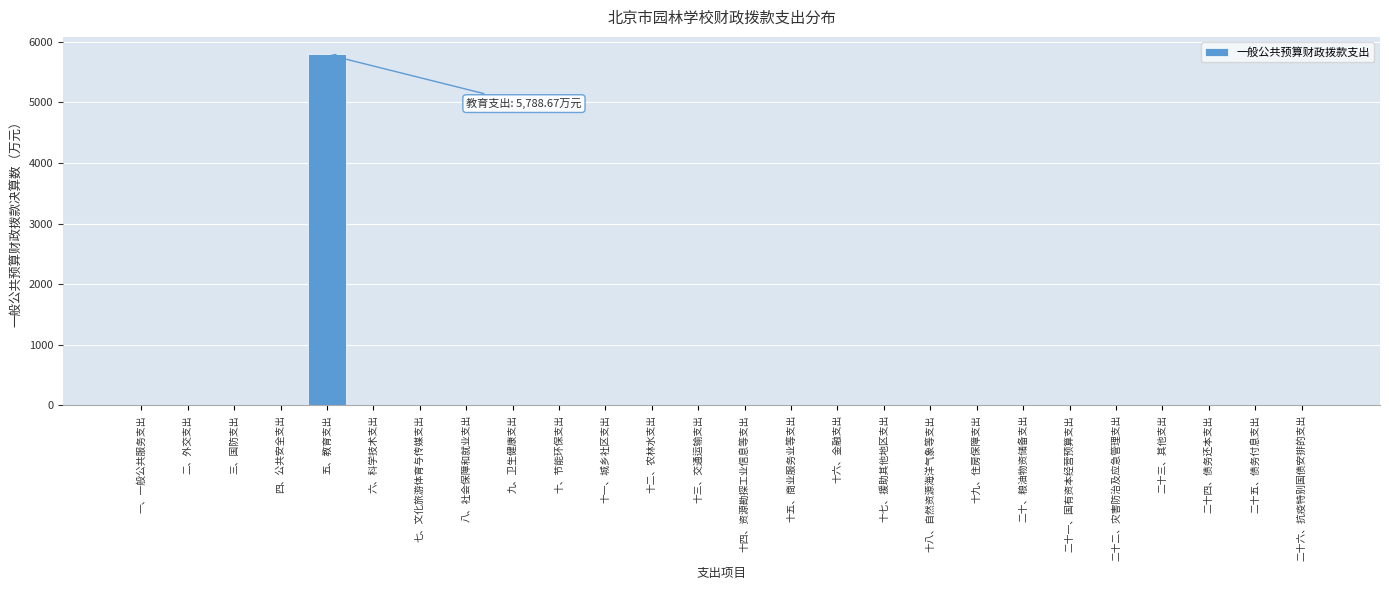

Reading left to right, what are all the values shown in this chart?

一、一般公共服务支出=0.0	二、外交支出=0.0	三、国防支出=0.0	四、公共安全支出=0.0	五、教育支出=5788.7	六、科学技术支出=0.0	七、文化旅游体育与传媒支出=0.0	八、社会保障和就业支出=0.0	九、卫生健康支出=0.0	十、节能环保支出=0.0	十一、城乡社区支出=0.0	十二、农林水支出=0.0	十三、交通运输支出=0.0	十四、资源勘探工业信息等支出=0.0	十五、商业服务业等支出=0.0	十六、金融支出=0.0	十七、援助其他地区支出=0.0	十八、自然资源海洋气象等支出=0.0	十九、住房保障支出=0.0	二十、粮油物资储备支出=0.0	二十一、国有资本经营预算支出=0.0	二十二、灾害防治及应急管理支出=0.0	二十三、其他支出=0.0	二十四、债务还本支出=0.0	二十五、债务付息支出=0.0	二十六、抗疫特别国债安排的支出=0.0